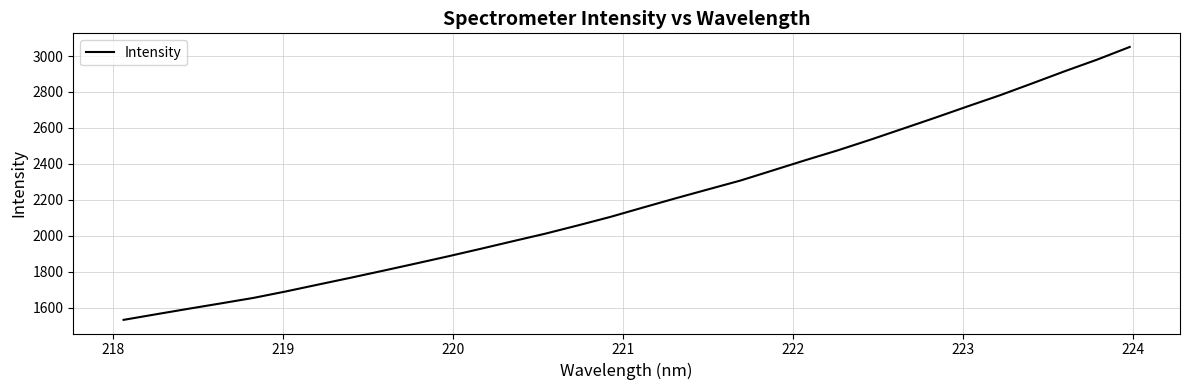

What is the difference between the maximum and minimum values?

1517.7